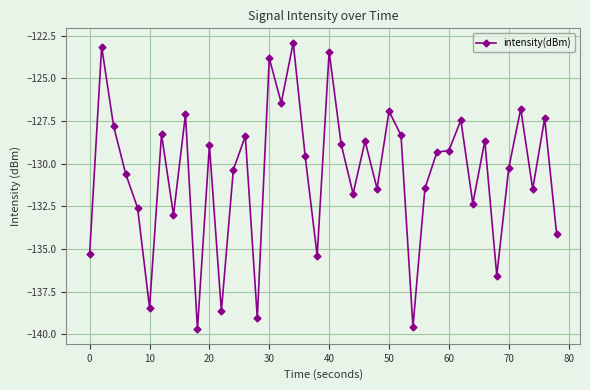

Does the chart have visible grid lines?

Yes